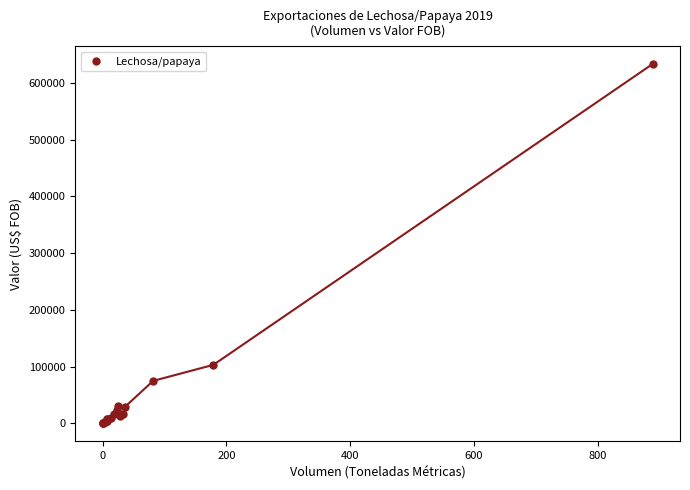

What Y value in the scatter plot is closest to 316456?

103022.8